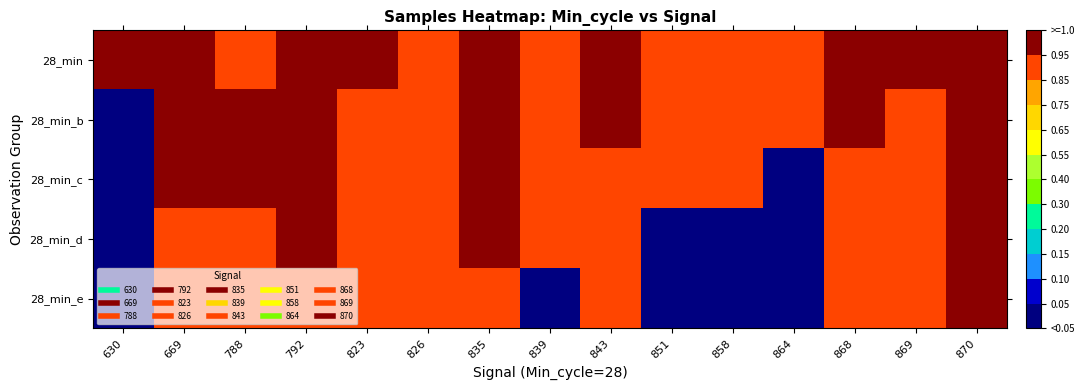

Reading left to right, transcribe all the data shown in this chart.

28_min: 630=1.0	669=1.0	788=0.9	792=1.0	823=1.0	826=0.9	835=1.0	839=0.9	843=1.0	851=0.9	858=0.9	864=0.9	868=1.0	869=1.0	870=1.0
28_min_b: 630=0.0	669=1.0	788=1.0	792=1.0	823=0.9	826=0.9	835=1.0	839=0.9	843=1.0	851=0.9	858=0.9	864=0.9	868=1.0	869=0.9	870=1.0
28_min_c: 630=0.0	669=1.0	788=1.0	792=1.0	823=0.9	826=0.9	835=1.0	839=0.9	843=0.9	851=0.9	858=0.9	864=0.0	868=0.9	869=0.9	870=1.0
28_min_d: 630=0.0	669=0.9	788=0.9	792=1.0	823=0.9	826=0.9	835=1.0	839=0.9	843=0.9	851=0.0	858=0.0	864=0.0	868=0.9	869=0.9	870=1.0
28_min_e: 630=0.0	669=0.9	788=0.9	792=0.9	823=0.9	826=0.9	835=0.9	839=0.0	843=0.9	851=0.0	858=0.0	864=0.0	868=0.9	869=0.9	870=1.0